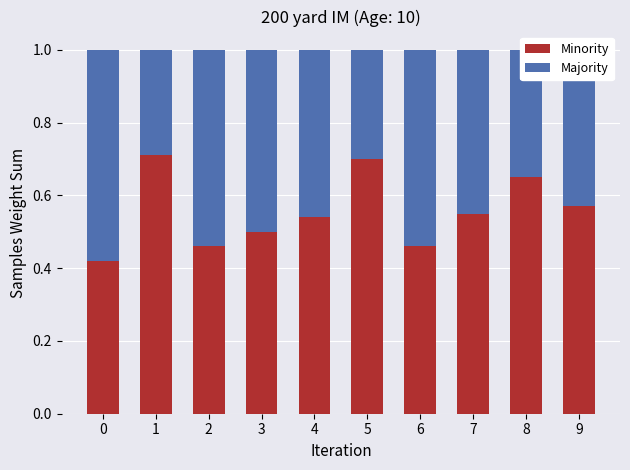

What is the total value across all series at 9?

1.0